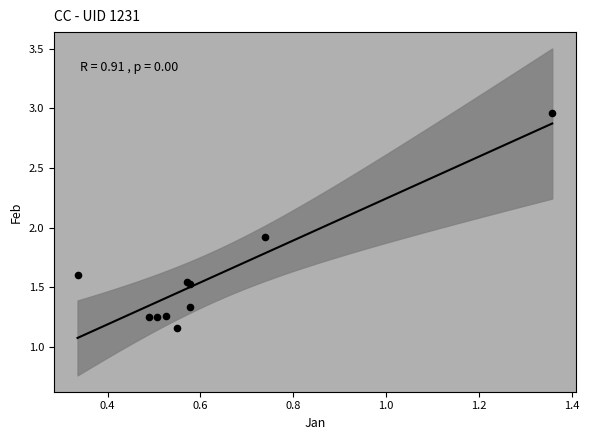

What Y value in the scatter plot is closest to 2?

1.9